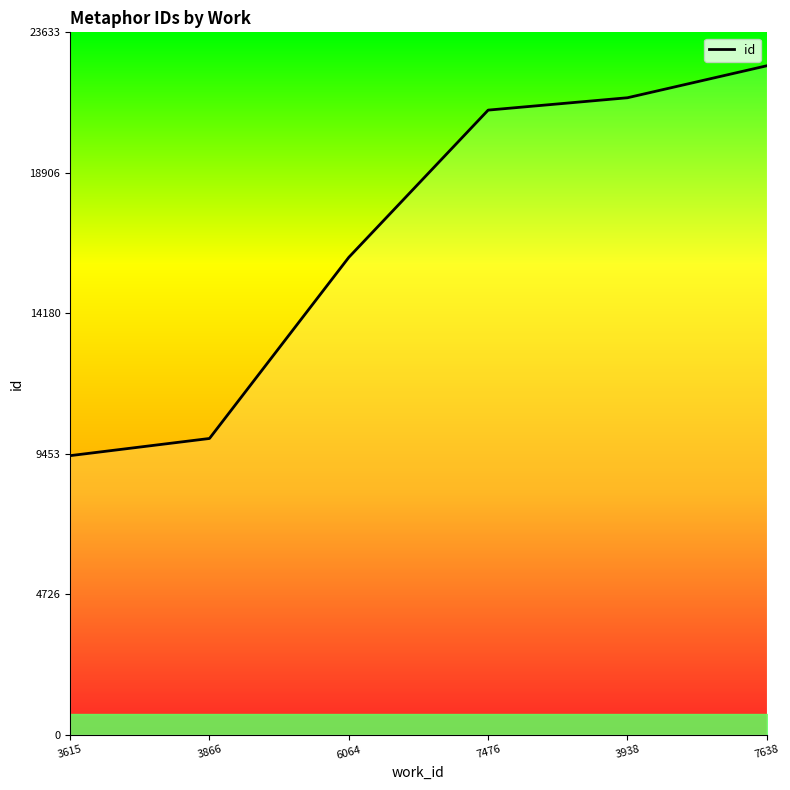

Does the chart have visible grid lines?

No